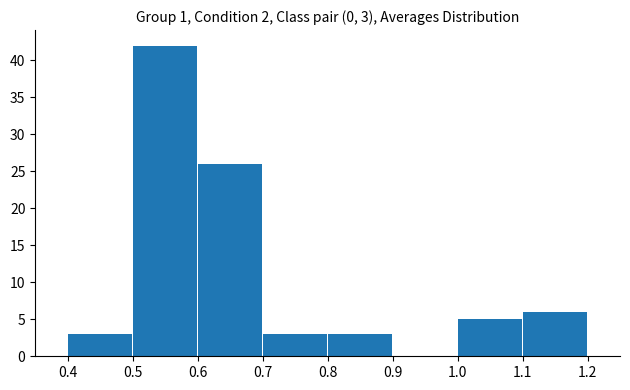

Which range on the x-axis has the tallest bar?

0.5 to 0.6